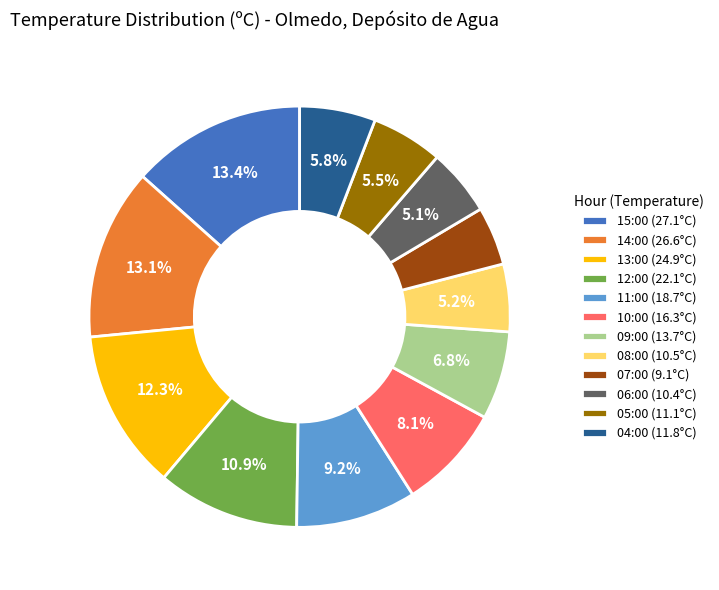

Approximately how many times larger is the value at 13:00 compared to 07:00?

2.7